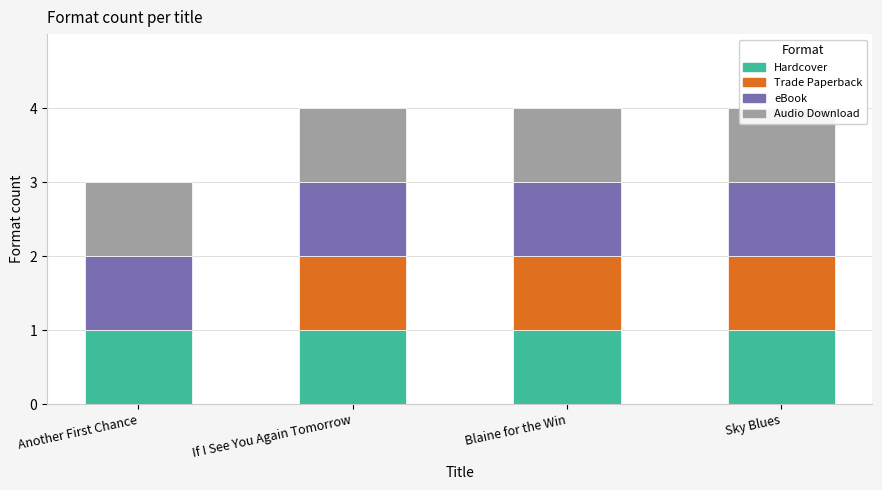

What is the value of the Trade Paperback bar at the 3rd from the left?

1